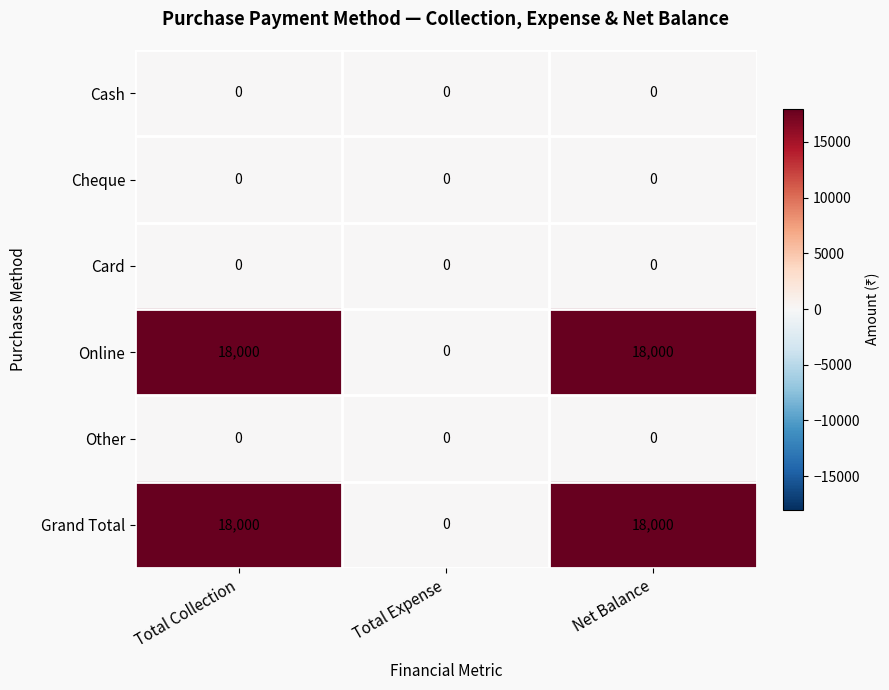

Reading left to right, transcribe all the data shown in this chart.

Cash: 0	0	0
Cheque: 0	0	0
Card: 0	0	0
Online: 18000	0	18000
Other: 0	0	0
Grand Total: 18000	0	18000